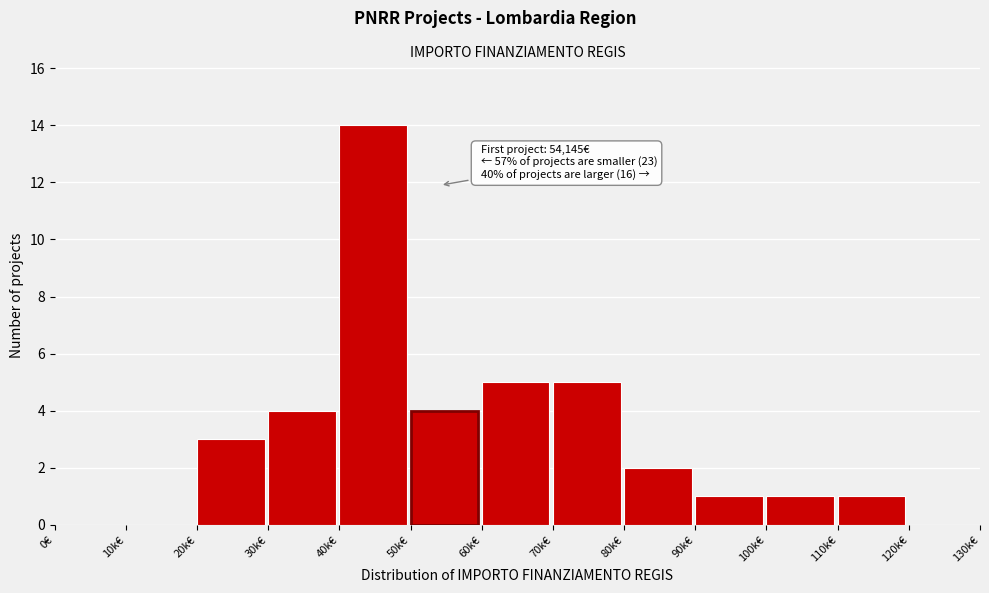

Reading right to left, transcribe all the data shown in this chart.

120k€=0	110k€=1	100k€=1	90k€=1	80k€=2	70k€=5	60k€=5	50k€=4	40k€=14	30k€=4	20k€=3	10k€=0	0€=0